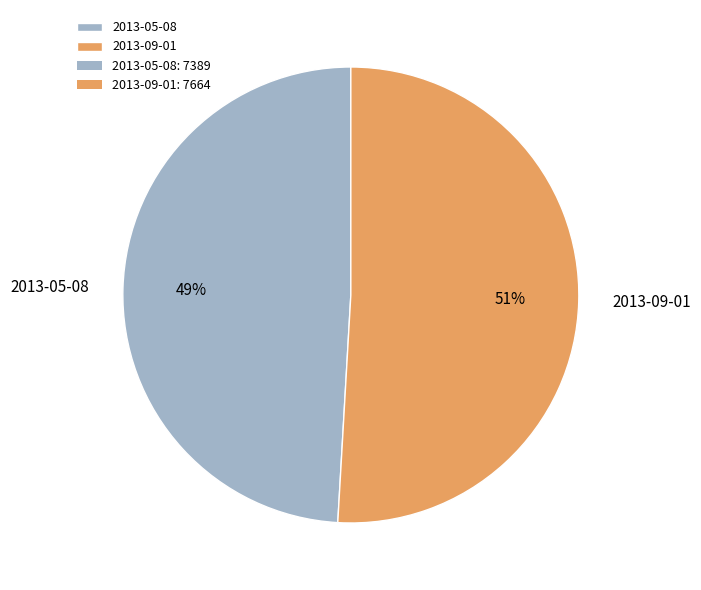

To the nearest percent, what percentage of the pie is 2013-09-01?

51%